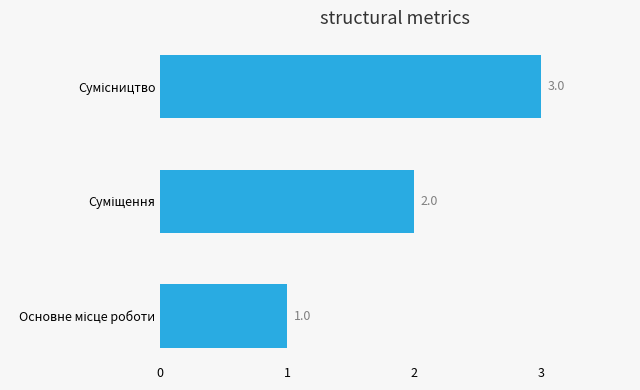

How many values are between 1 and 3?

3